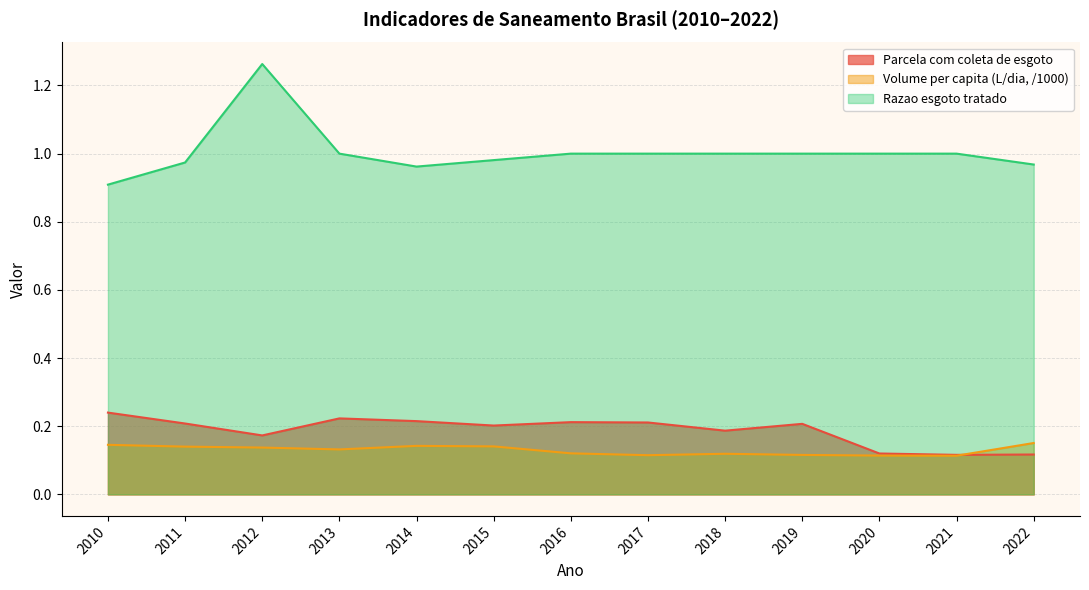

True or false: Volume per capita (L/dia, /1000) and Razao esgoto tratado intersect in this chart.

False